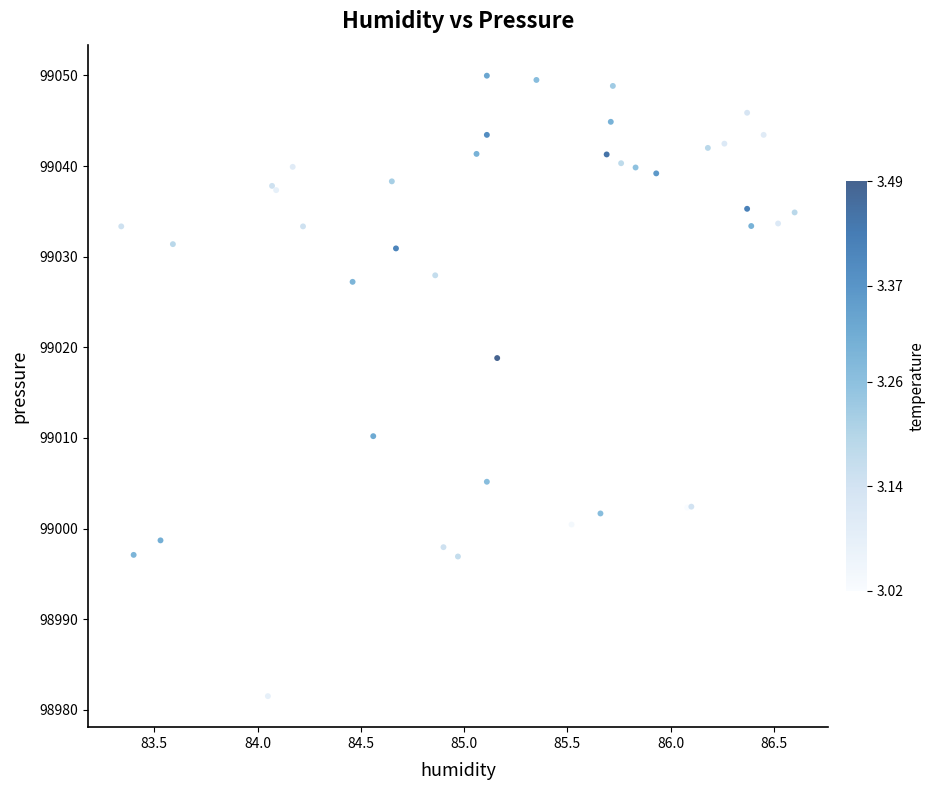

What Y value in the scatter plot is closest to 99015?

99018.8